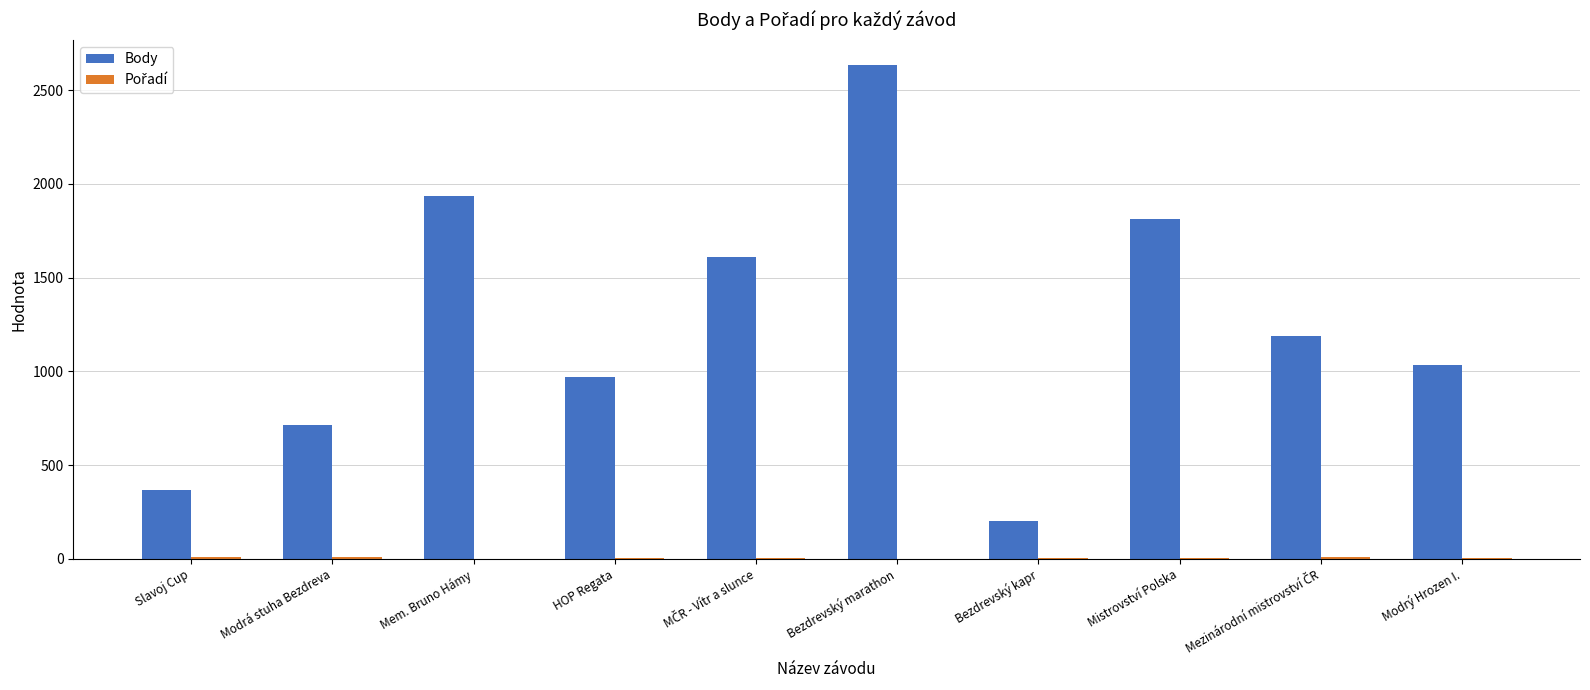

Is it true that Body equals 1611 at Modrý Hrozen I.?

False